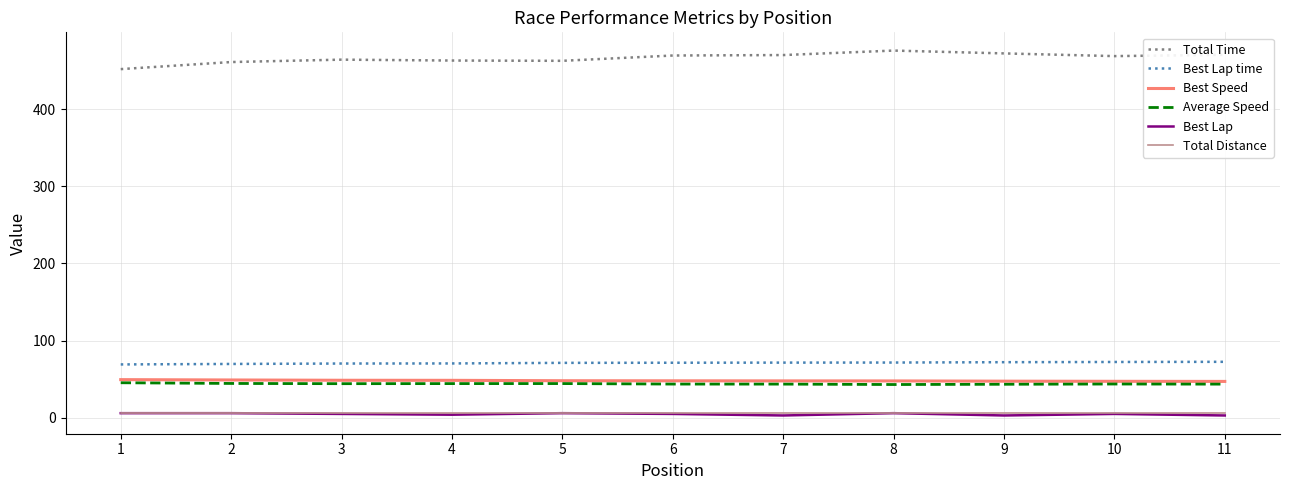

What is the spread (max minus min) of values at 10?

463.8